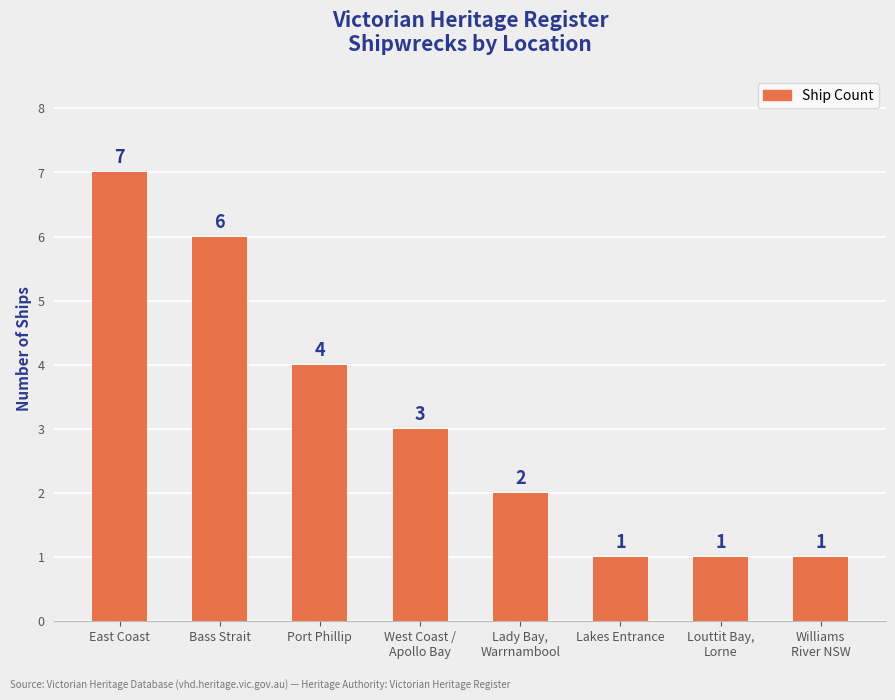

How many values are between 1 and 6?

7